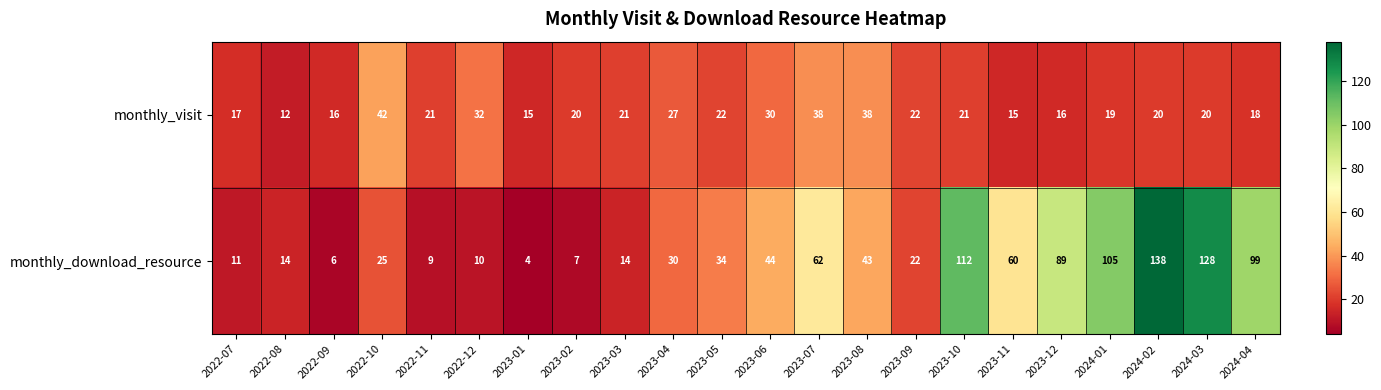

At which label does monthly_visit first exceed 21?

2022-10